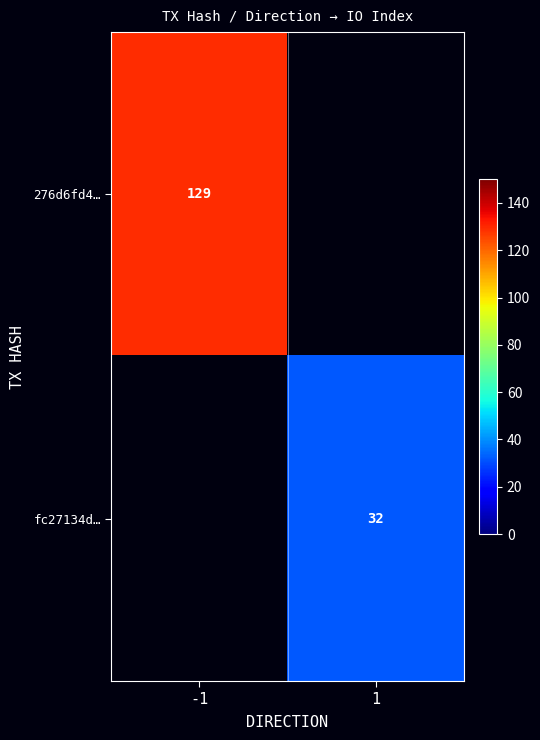

Is it true that 276d6fd4… equals 129 at -1?

True